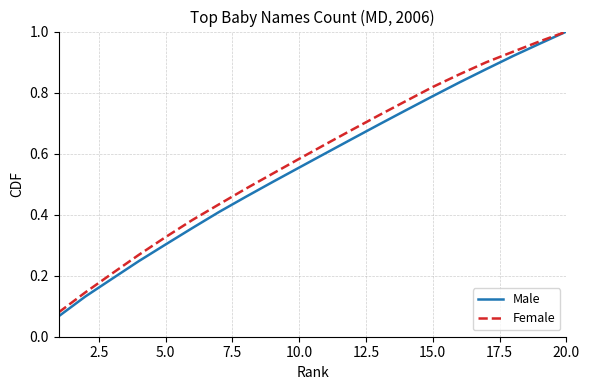

Which series has the widest spread of values?

Male